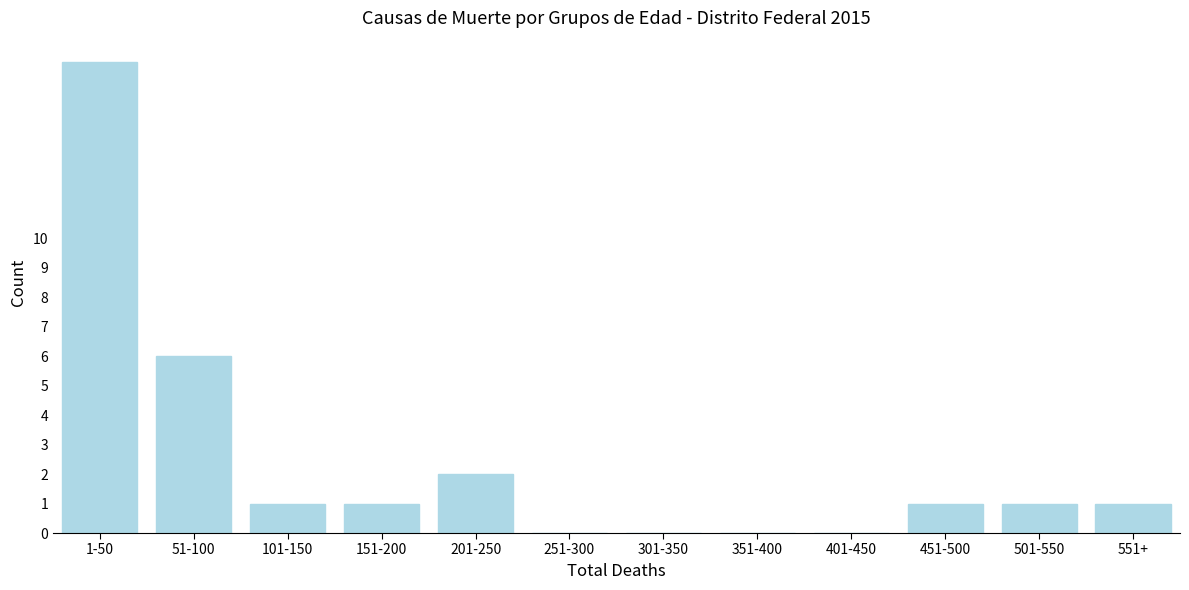

Reading left to right, list all the values displayed in this chart.

1-50=16	51-100=6	101-150=1	151-200=1	201-250=2	251-300=0	301-350=0	351-400=0	401-450=0	451-500=1	501-550=1	551+=1